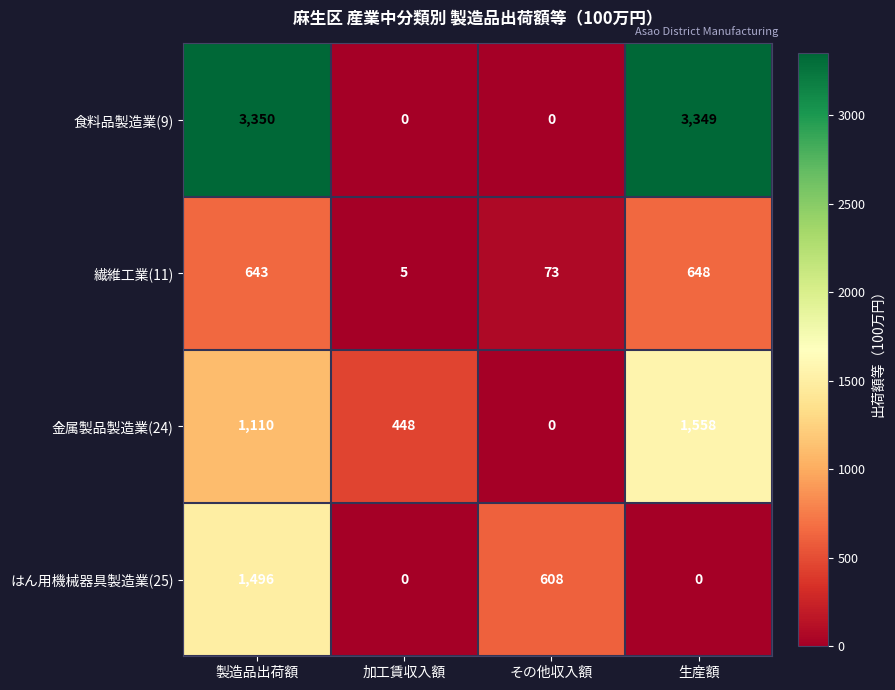

Reading right to left, what are all the values shown in this chart?

食料品製造業(9): 生産額=3349	その他収入額=0	加工賃収入額=0	製造品出荷額=3350
繊維工業(11): 生産額=648	その他収入額=73	加工賃収入額=5	製造品出荷額=643
金属製品製造業(24): 生産額=1558	その他収入額=0	加工賃収入額=448	製造品出荷額=1110
はん用機械器具製造業(25): 生産額=0	その他収入額=608	加工賃収入額=0	製造品出荷額=1496